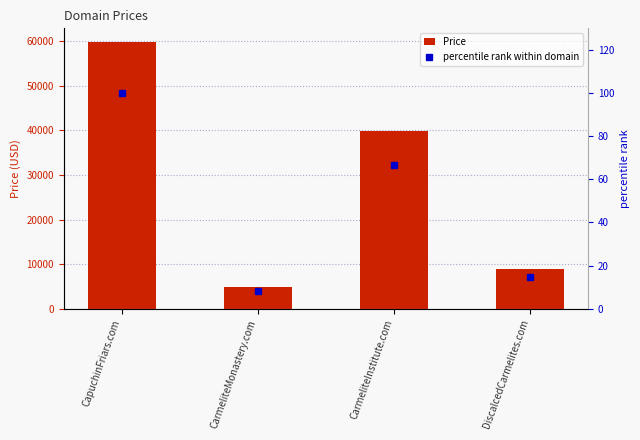

Reading left to right, list all the values displayed in this chart.

Price: 59888.0	4888.0	39888.0	8888.0
percentile rank within domain: 100.0	8.2	66.6	14.8